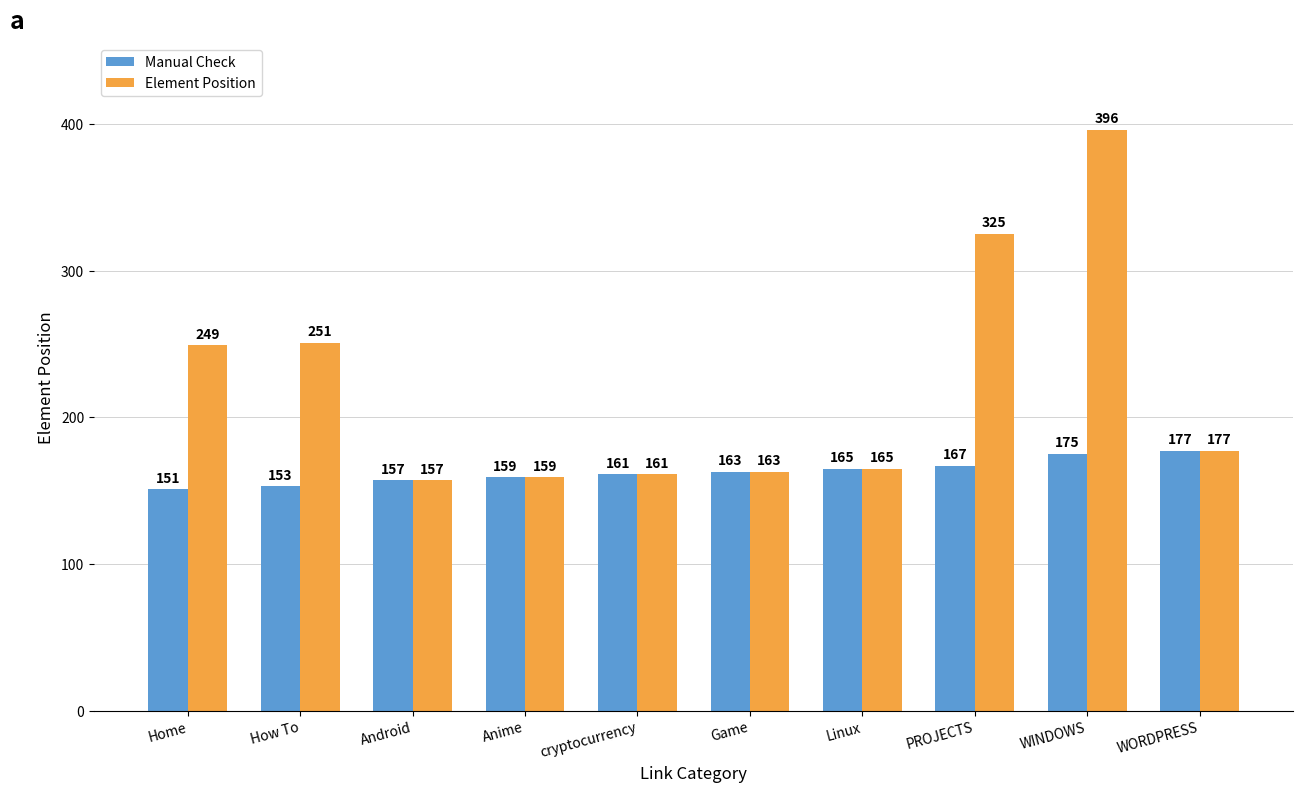

Which category has the highest value in the Element Position series?

WINDOWS